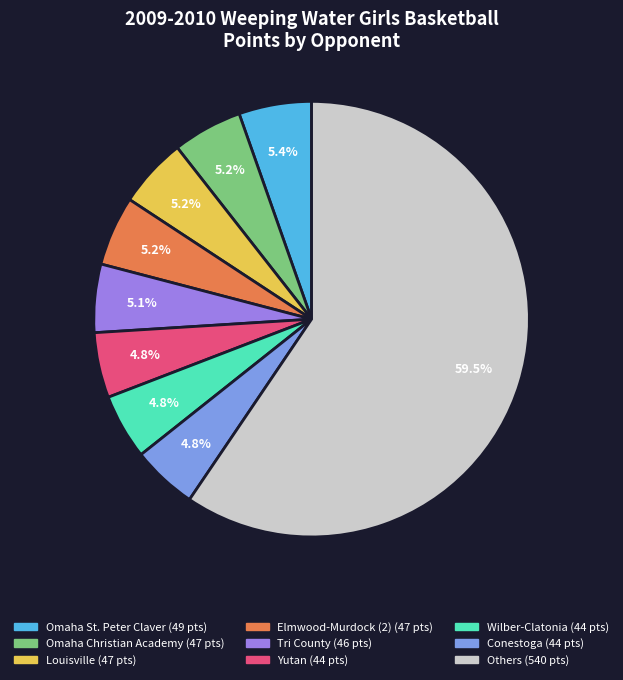

Is there any slice that represents more than half of the pie?

Yes